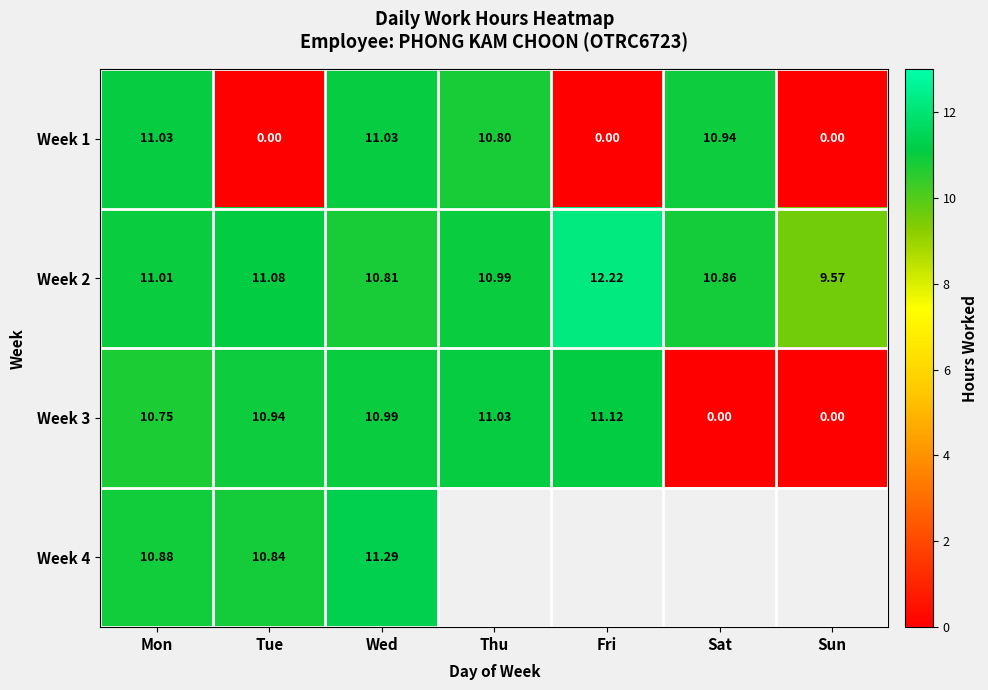

Count the number of data series in this chart.

4